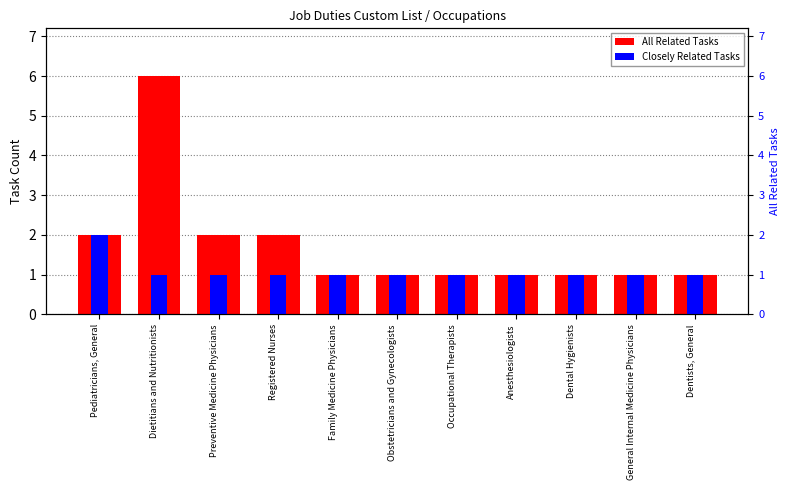

Is the value of Closely Related Tasks at General Internal Medicine Physicians greater than the value of All Related Tasks at Preventive Medicine Physicians?

No